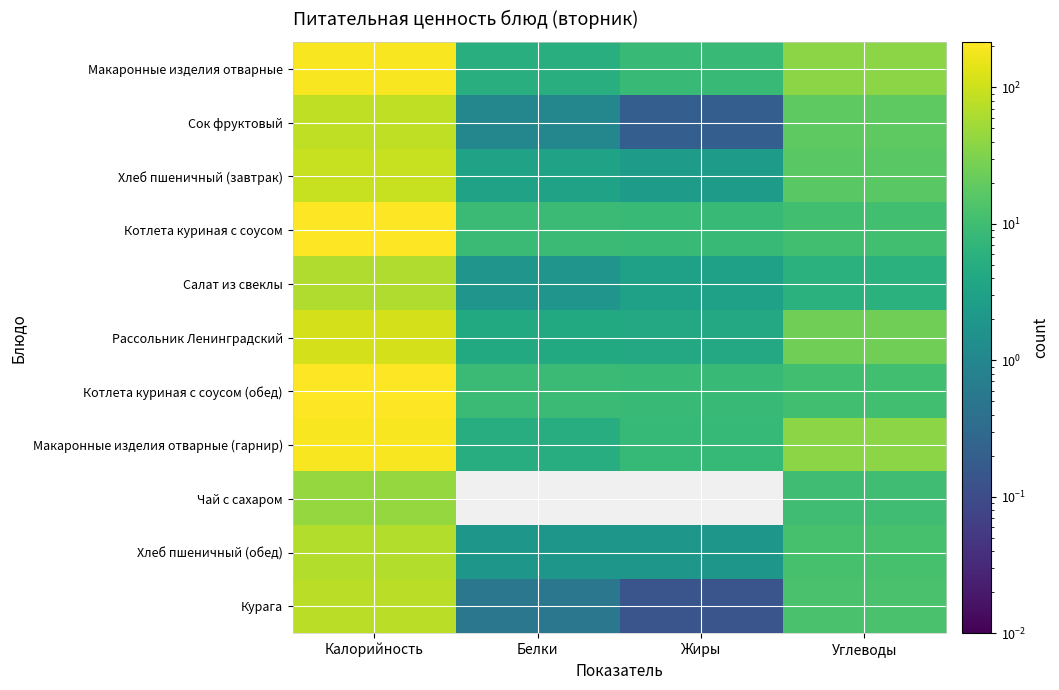

Reading left to right, extract all data points from this chart.

Макаронные изделия отварные: Калорийность=196.3	Белки=5.5	Жиры=8.2	Углеводы=38.3
Сок фруктовый: Калорийность=82.0	Белки=1.0	Жиры=0.2	Углеводы=18.2
Хлеб пшеничный (завтрак): Калорийность=92.0	Белки=3.2	Жиры=2.4	Углеводы=16.5
Котлета куриная с соусом: Калорийность=215.5	Белки=9.1	Жиры=8.5	Углеводы=10.4
Салат из свеклы: Калорийность=66.0	Белки=1.8	Жиры=3.0	Углеводы=5.8
Рассольник Ленинградский: Калорийность=115.0	Белки=4.3	Жиры=4.2	Углеводы=24.5
Котлета куриная с соусом (обед): Калорийность=215.5	Белки=9.1	Жиры=8.5	Углеводы=10.4
Макаронные изделия отварные (гарнир): Калорийность=196.0	Белки=5.0	Жиры=8.0	Углеводы=38.0
Чай с сахаром: Калорийность=45.0	Белки=0.0	Жиры=0.0	Углеводы=10.0
Хлеб пшеничный (обед): Калорийность=69.0	Белки=2.0	Жиры=2.0	Углеводы=12.0
Курага: Калорийность=77.0	Белки=0.5	Жиры=0.1	Углеводы=12.1